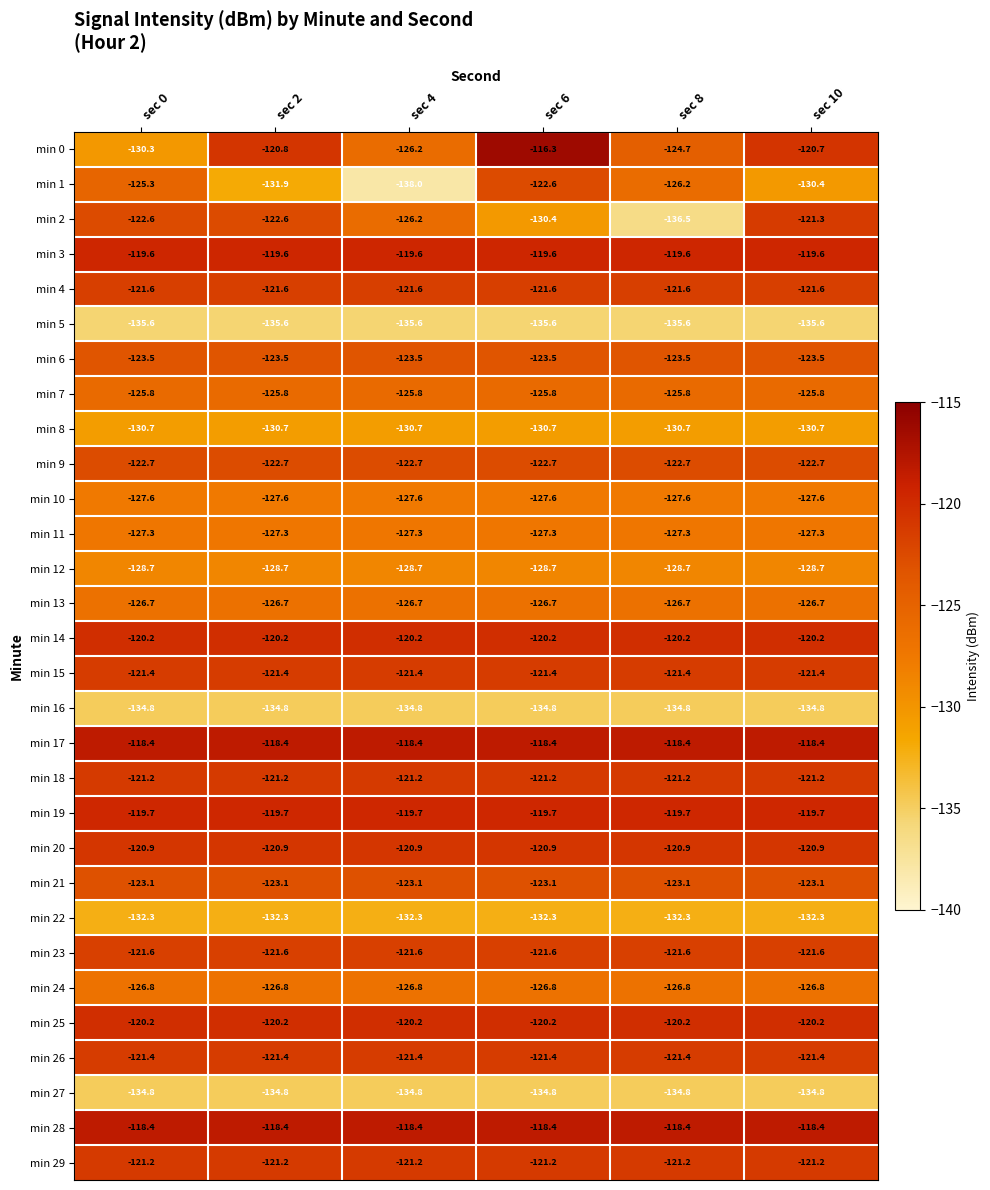

Which series has the widest spread of values?

min 1